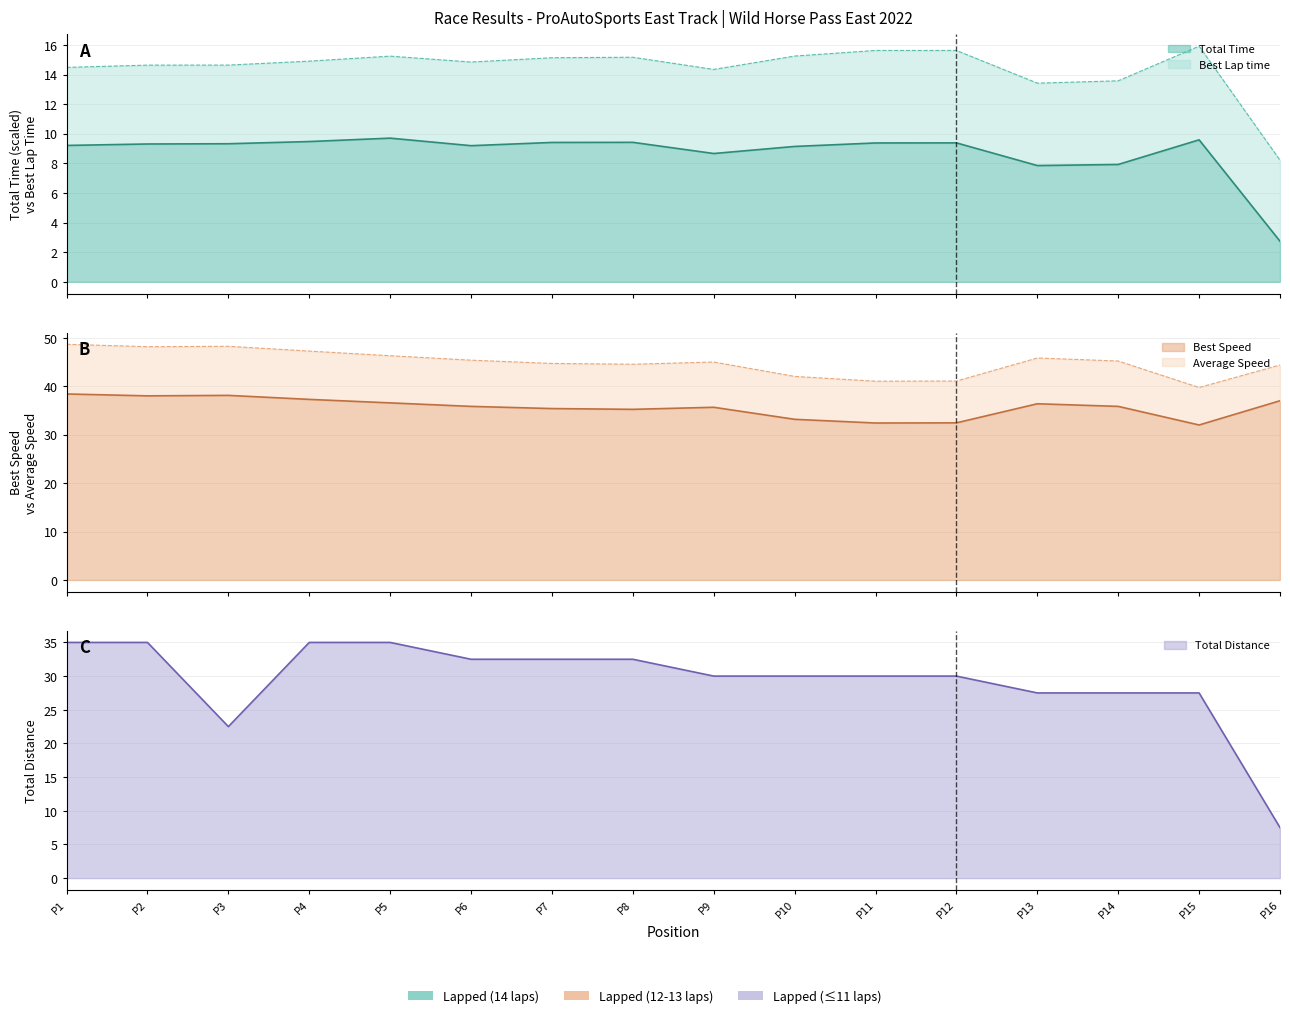

True or false: Total Distance and Best Lap time cross at least once.

False